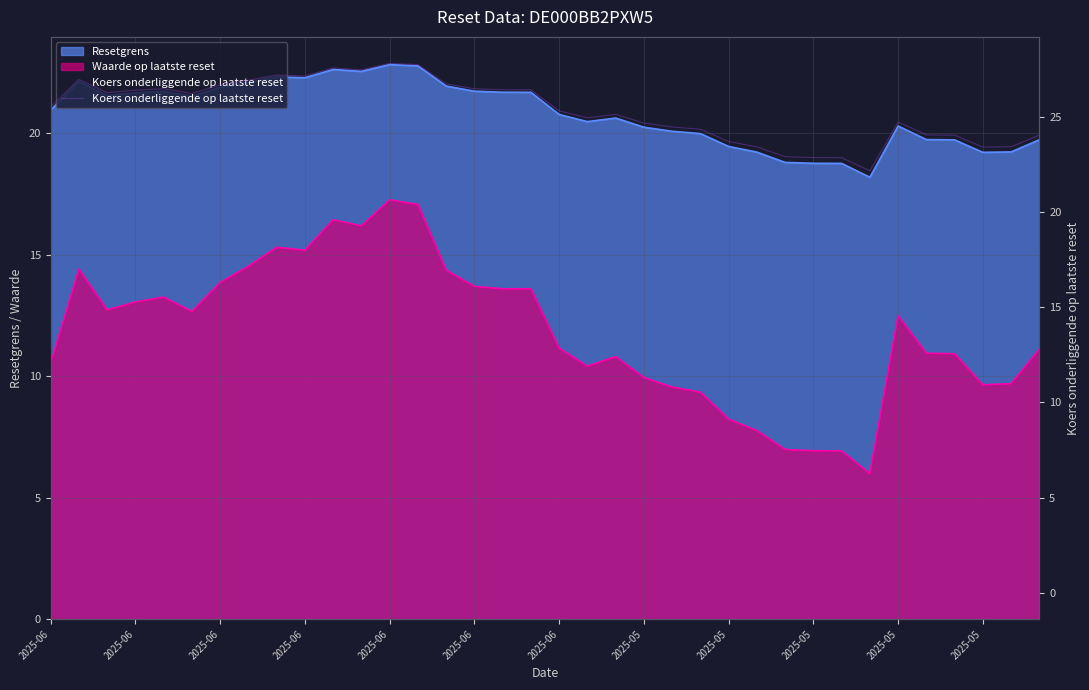

How many points are higher than both their immediate neighbors (excluding endpoints)?

7